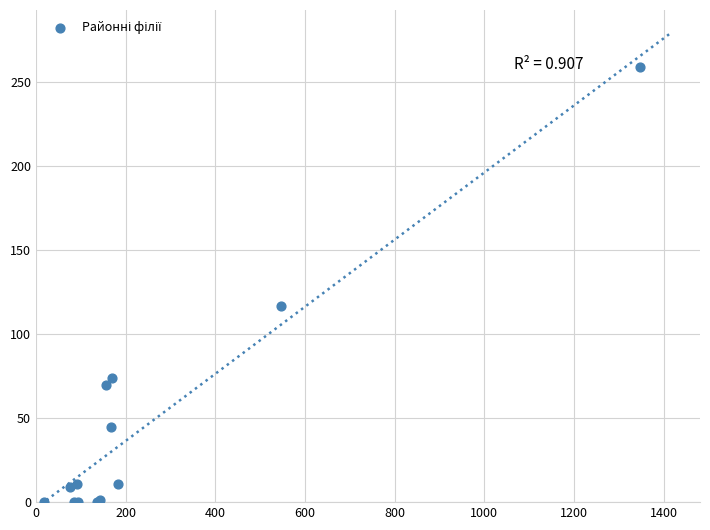

What Y value in the scatter plot is closest to 129?

117